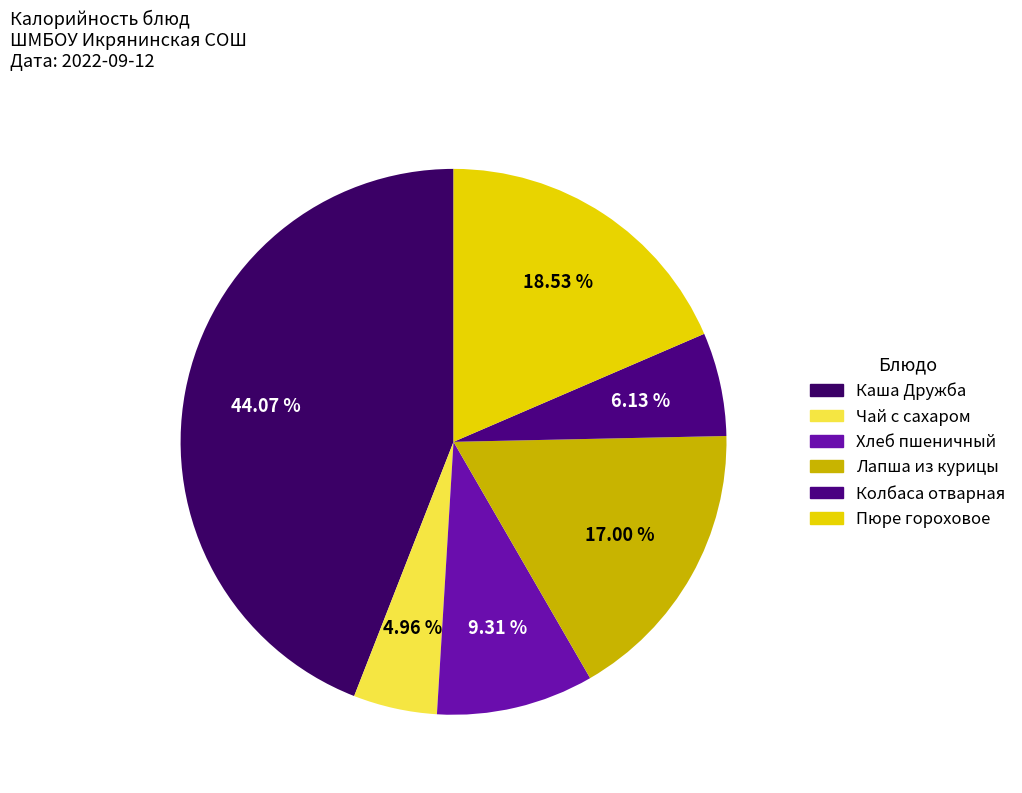

What is the ratio of the value at Хлеб пшеничный to the value at Лапша из курицы?

0.5